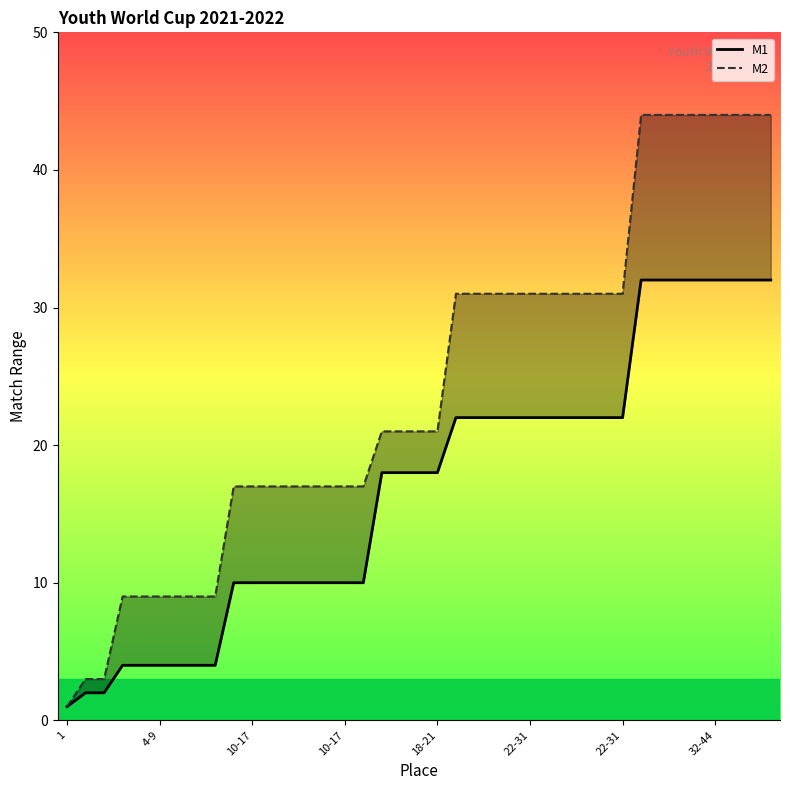

Which series has the largest total across all categories?

M2